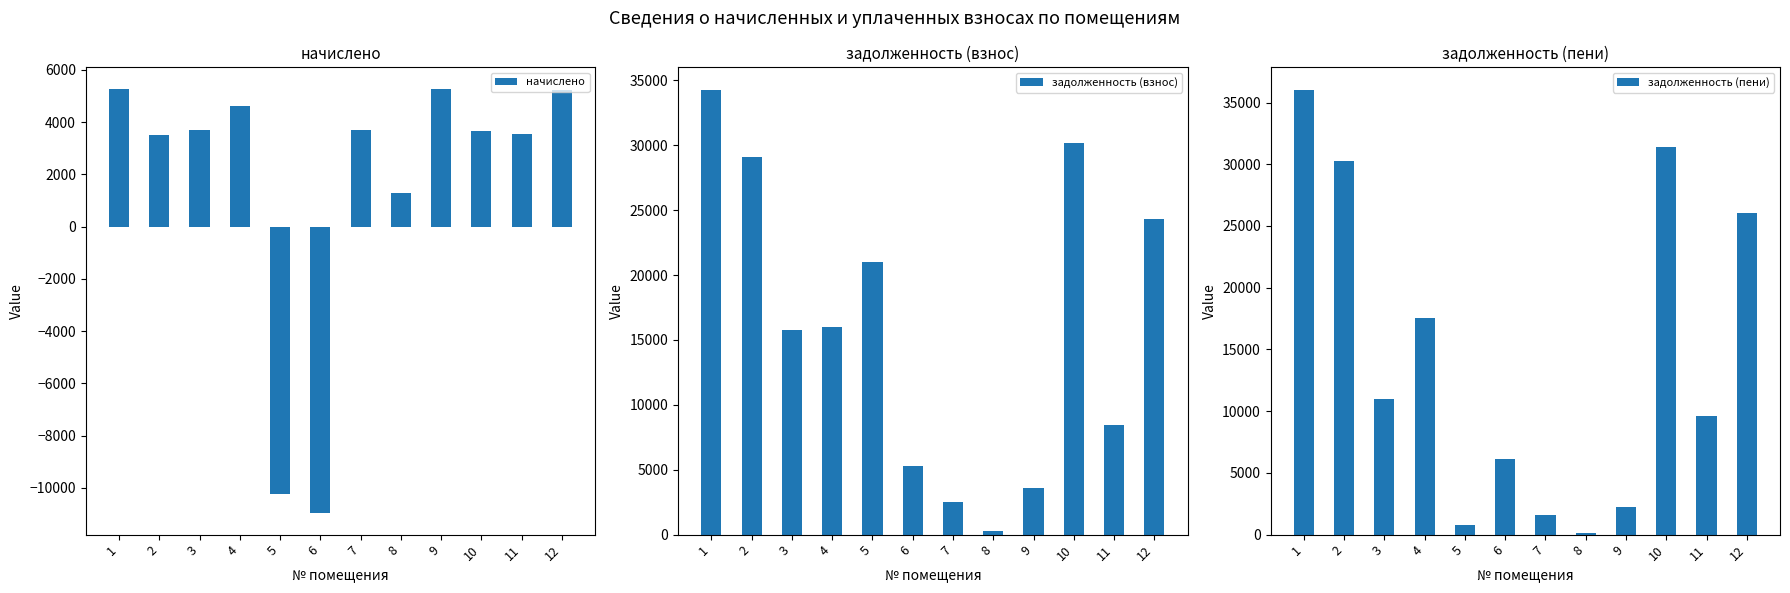

What is the value of the задолженность (взнос) bar at the 12th from the left?

24329.6